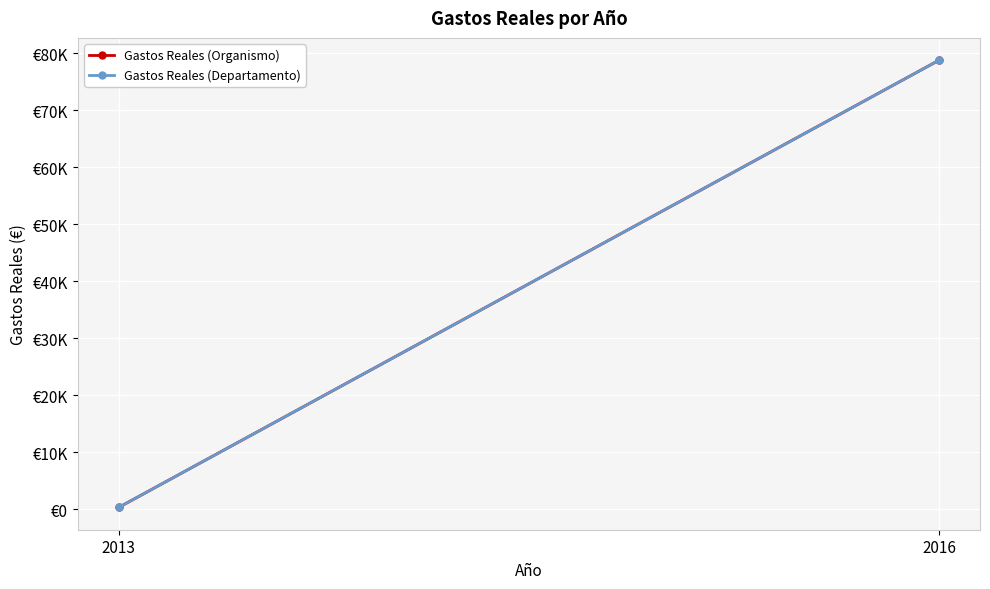

What is the sum of the Gastos Reales (Organismo) values at 2016 and 2013?

79085.0